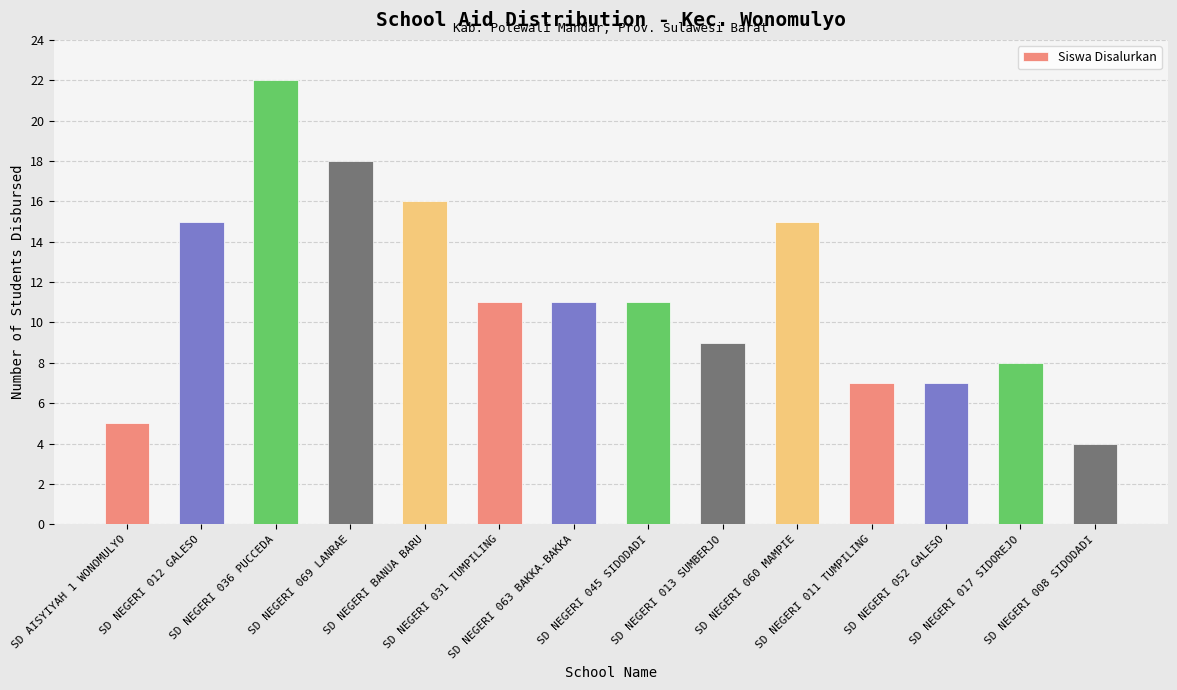

What is the sum of all values?

159